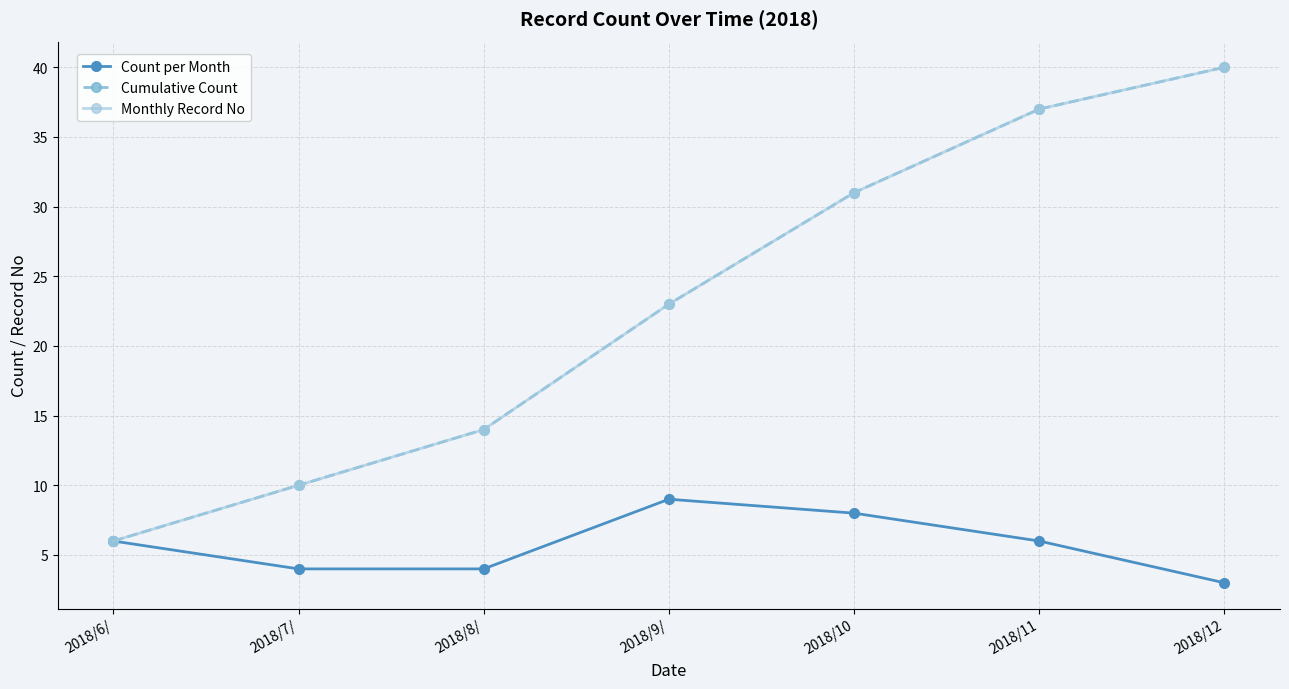

How many categories are shown in the chart?

7